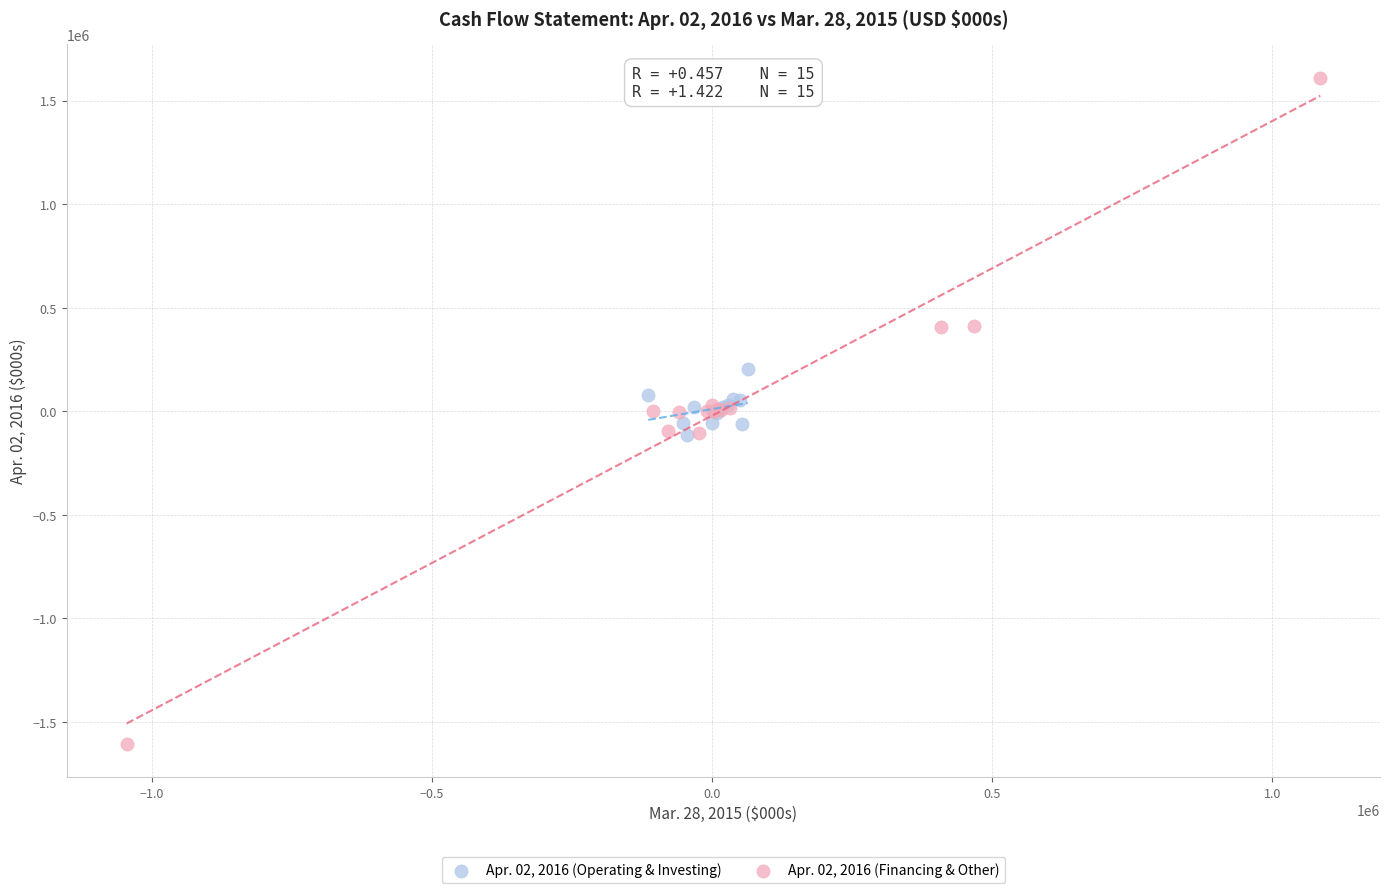

Which series contains the highest Y value?

Apr. 02, 2016 (Financing & Other)